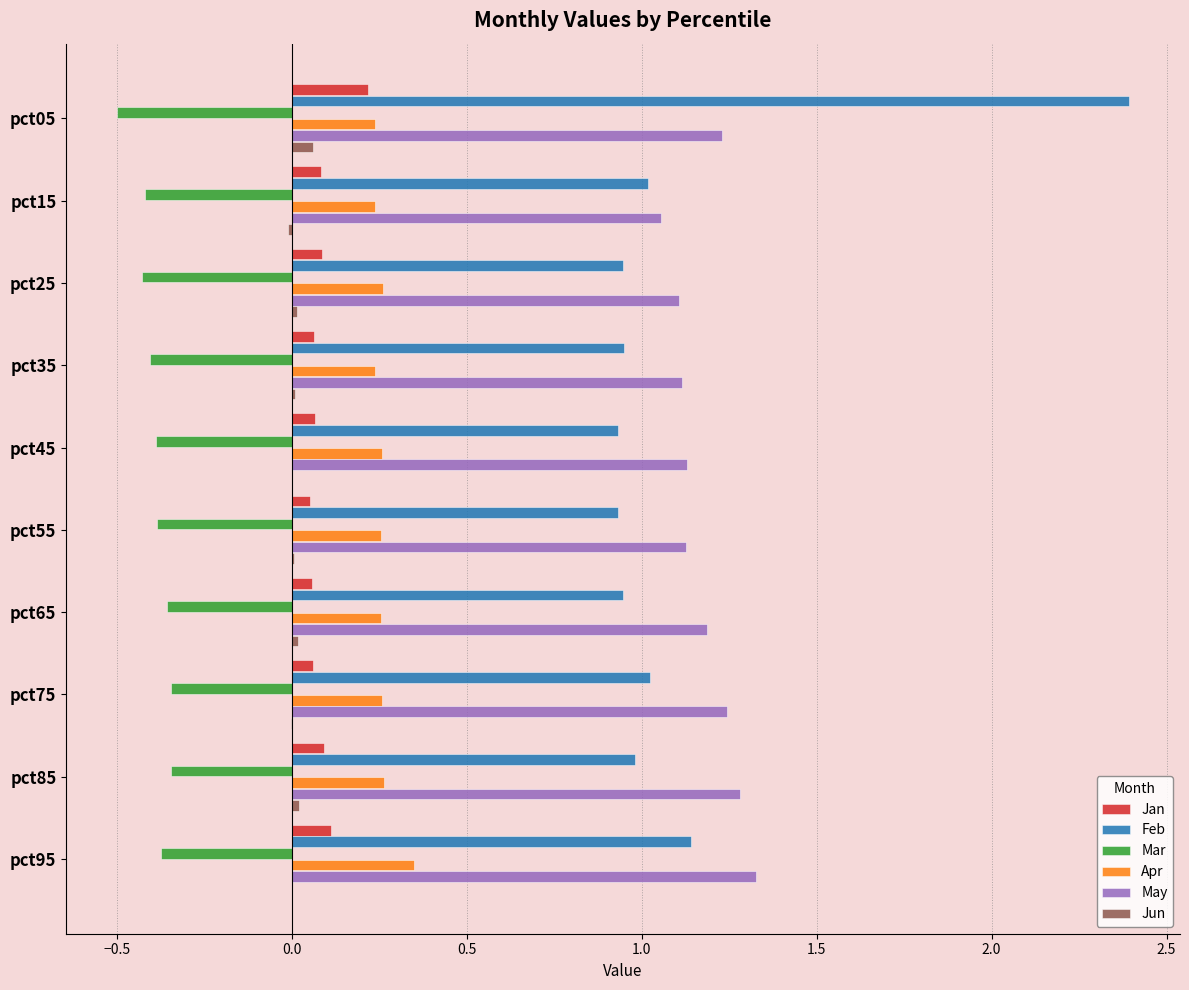

Is it true that Apr equals 0.1 at pct05?

False